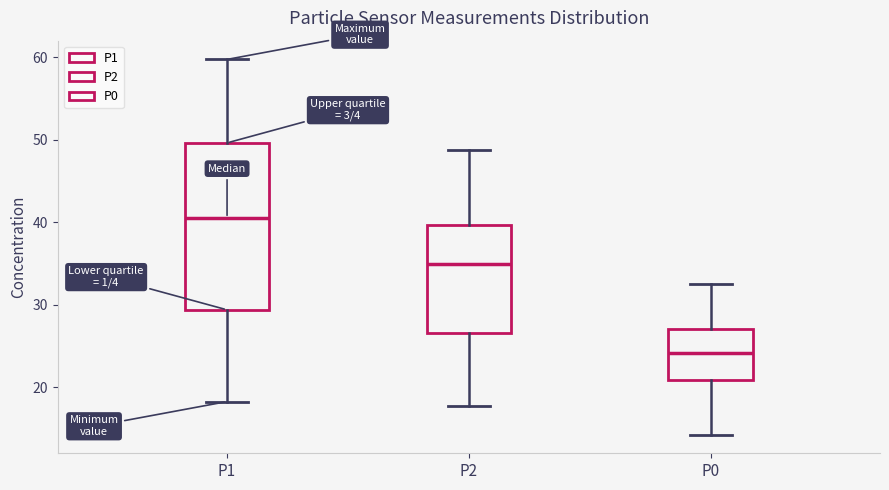

Comparing the boxes themselves (not the whiskers), which one is the tallest?

P1